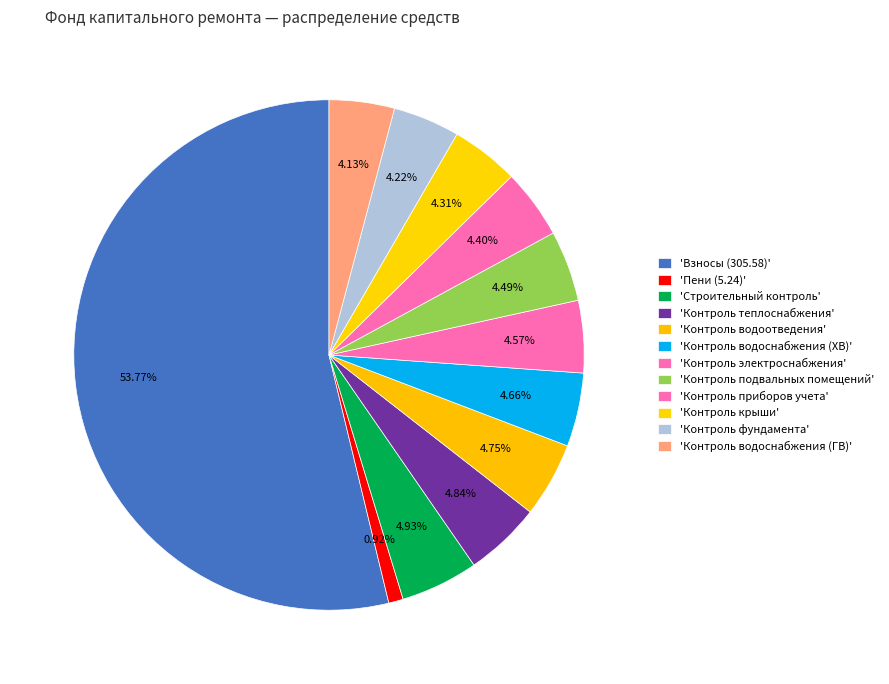

How many segments does this pie chart have?

12